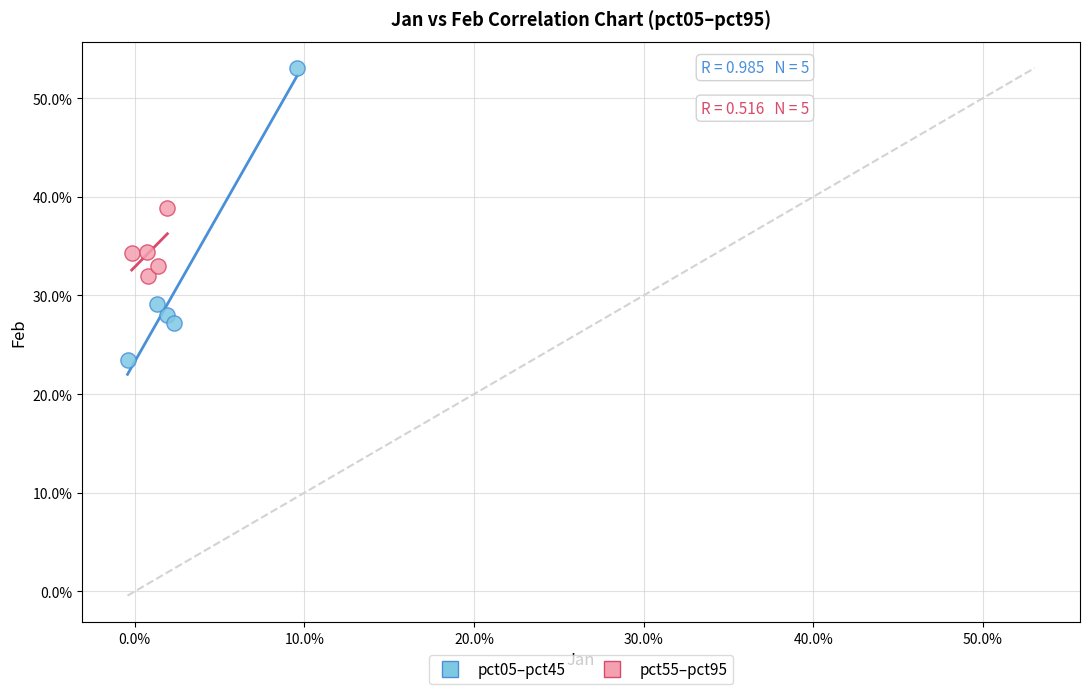

Which series contains the lowest Y value?

pct05–pct45